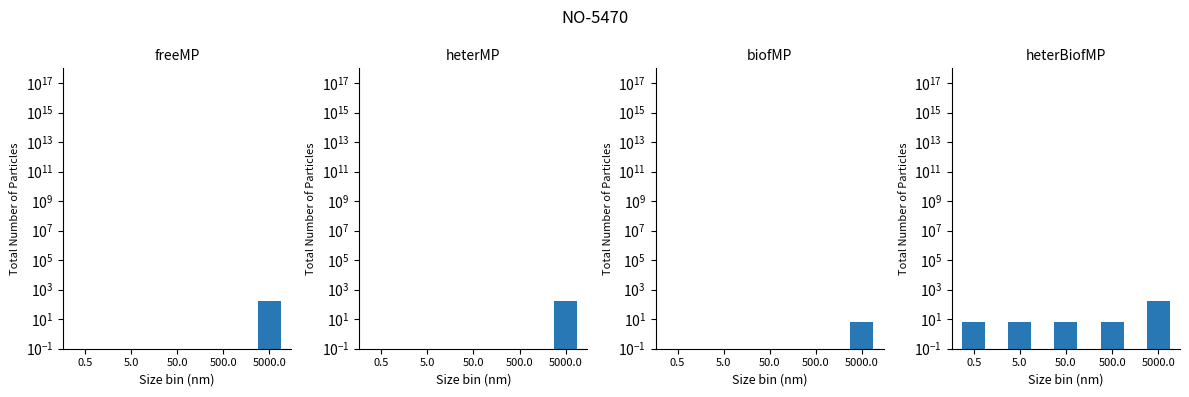

What are all the series names shown in the legend?

freeMP, heterMP, biofMP, heterBiofMP